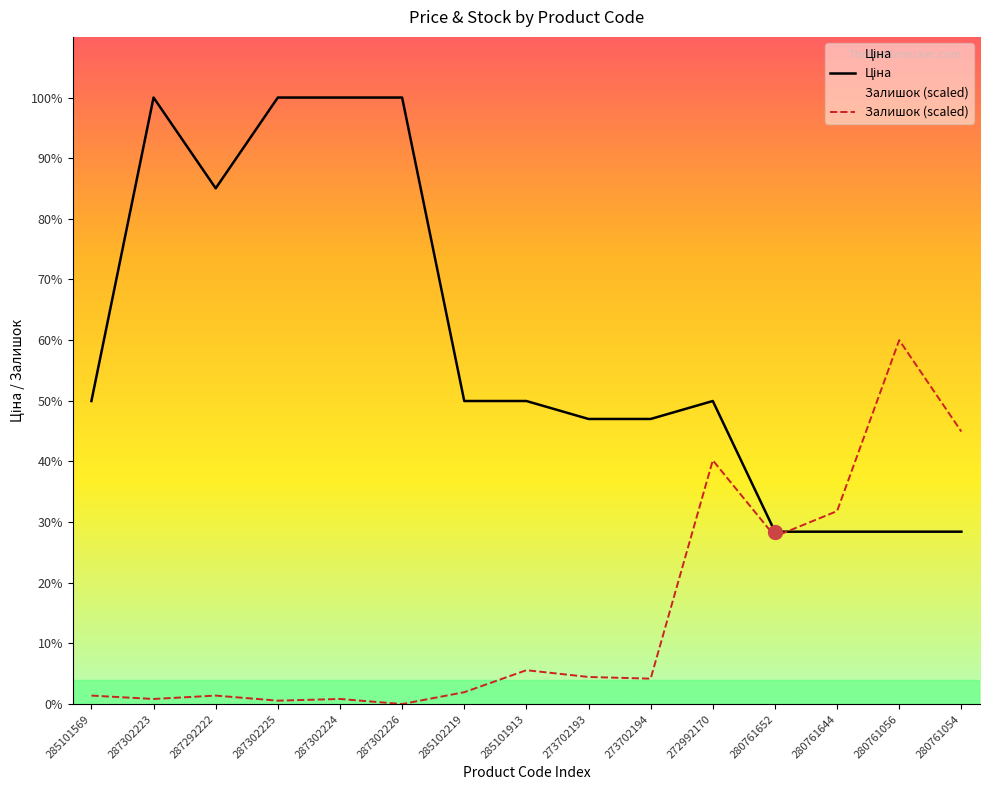

How many distinct data groups are displayed?

2